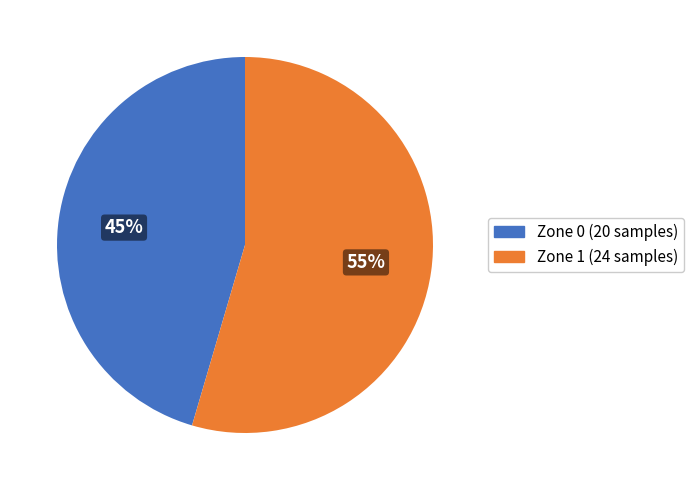

Which category has the smallest portion of the pie?

Zone 0